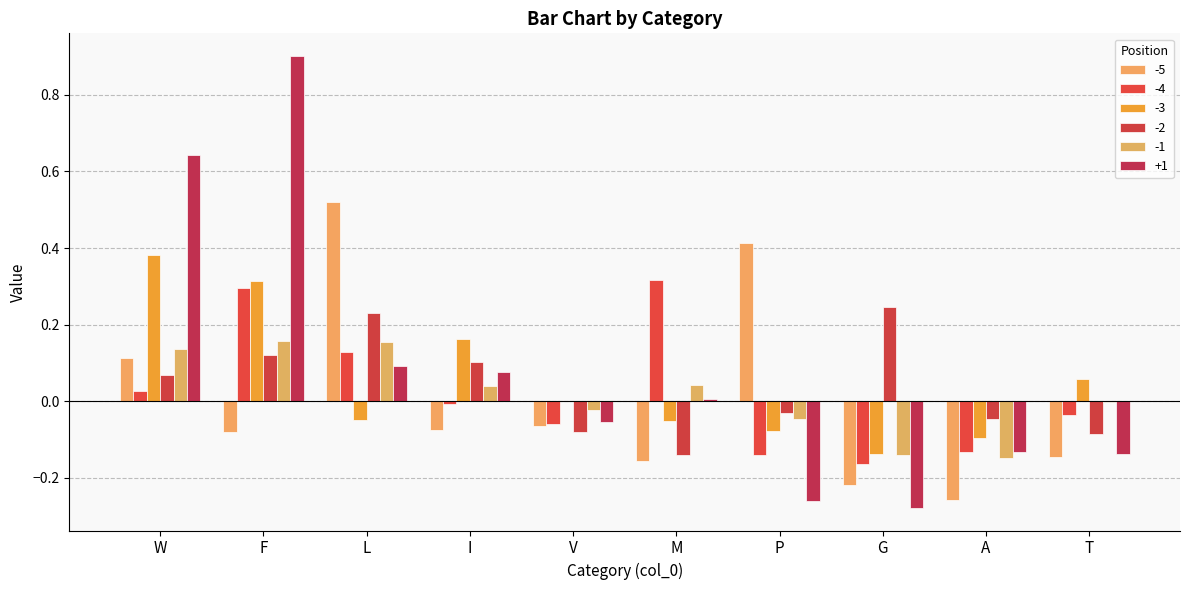

How many values in -2 are above zero?

5